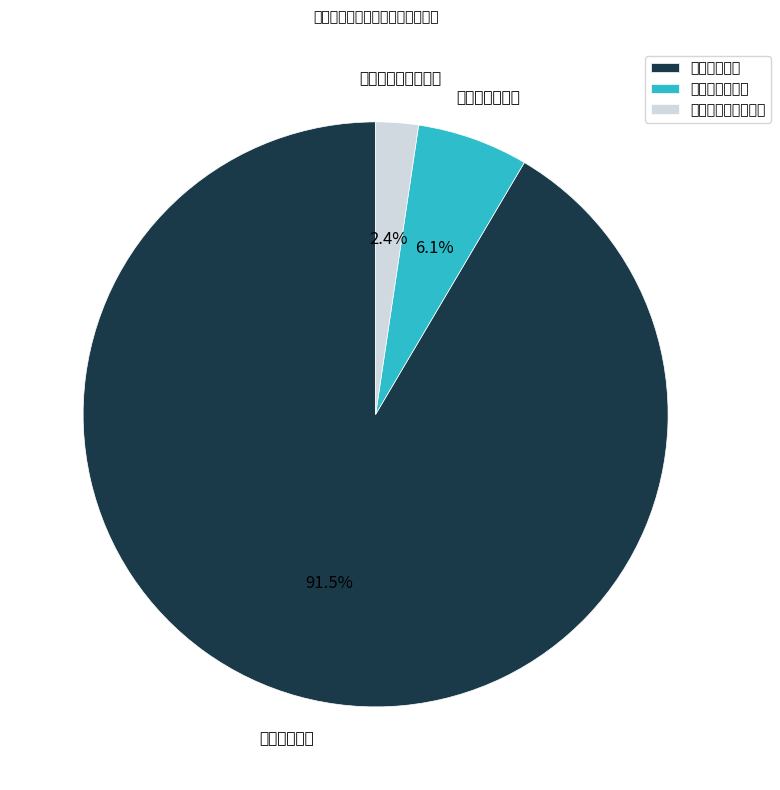

Which has a higher value, 商品和服务支出 or 对个人和家庭的补助?

商品和服务支出